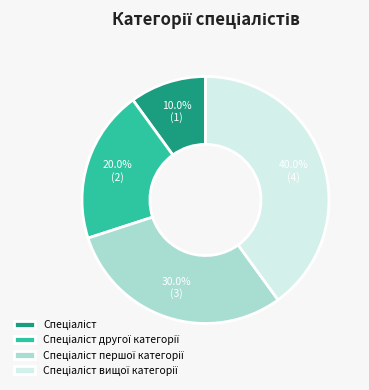

Is there any slice that represents more than half of the pie?

No